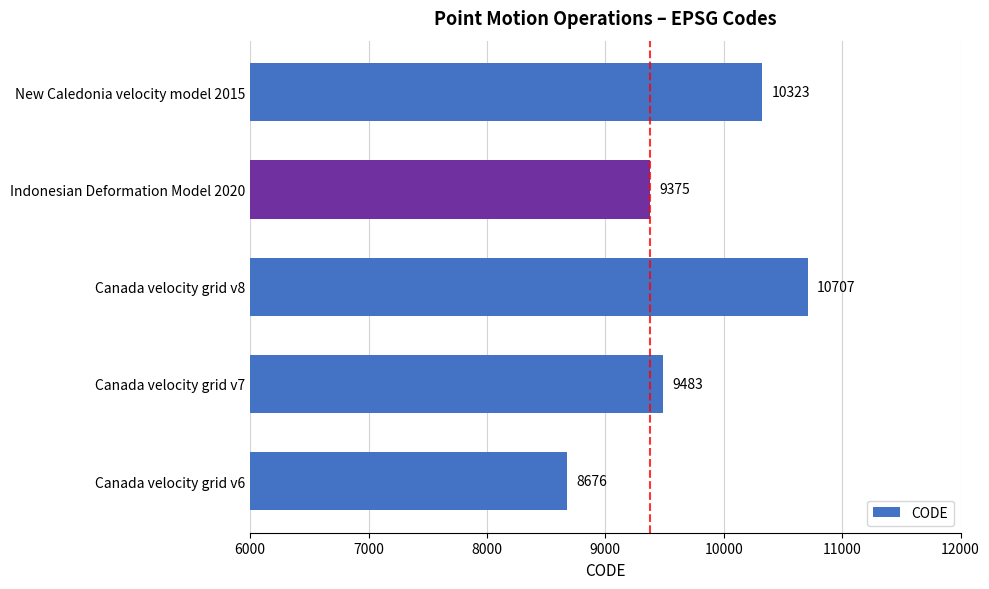

The value at Canada velocity grid v8 is 10707. True or false?

True